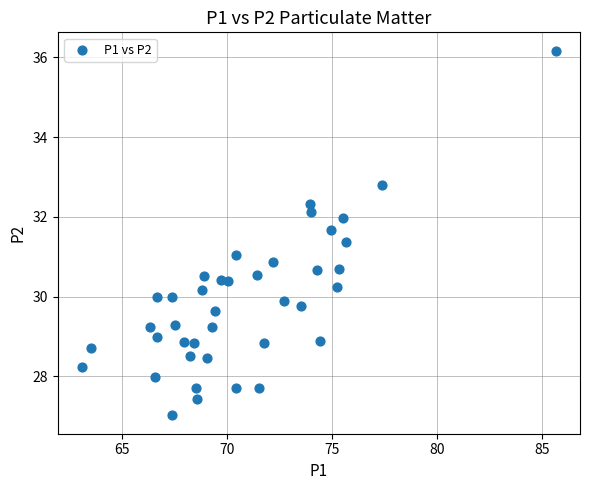

What is the range of X values (max minus min)?

22.6